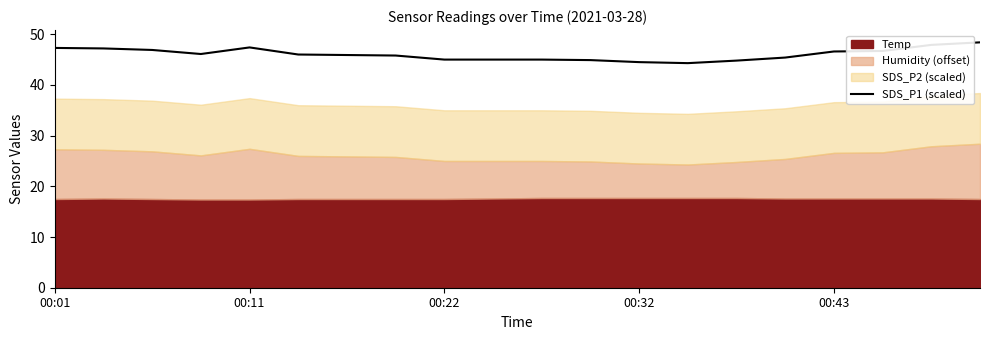

Read the value at 19.

48.4